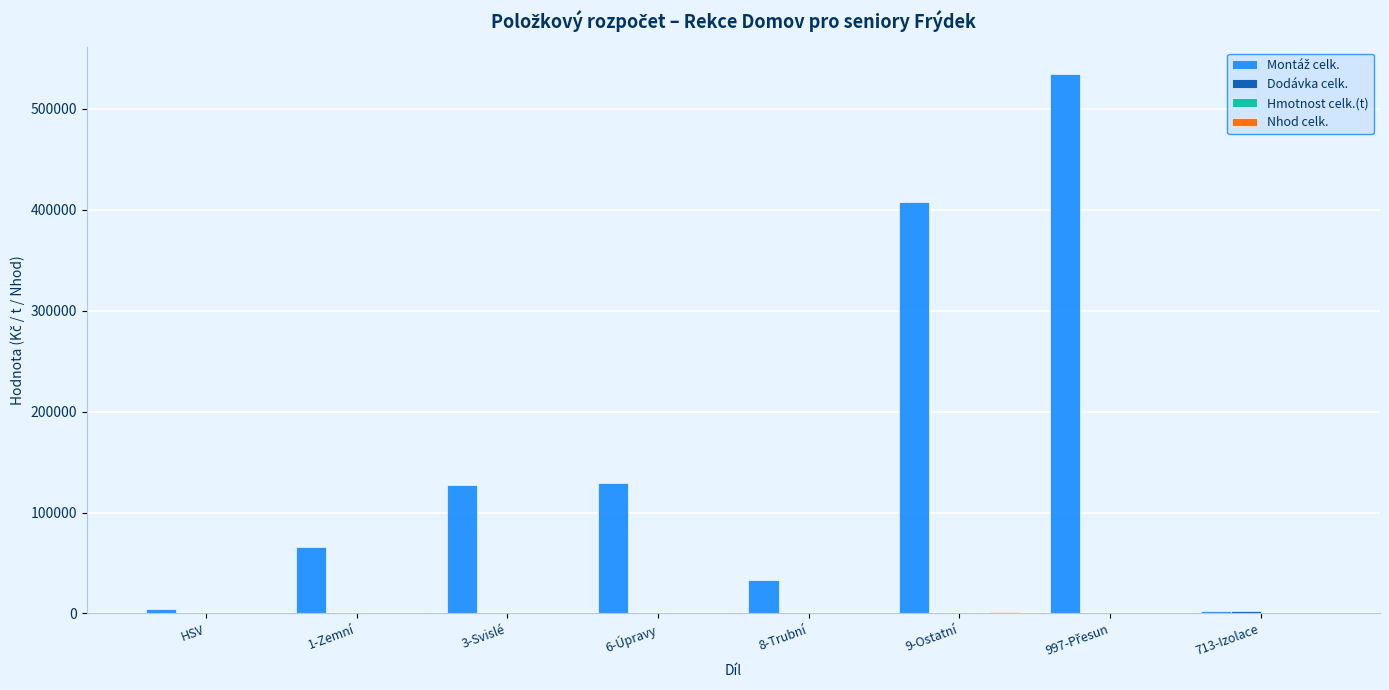

What is the maximum value shown in the chart?

533995.8